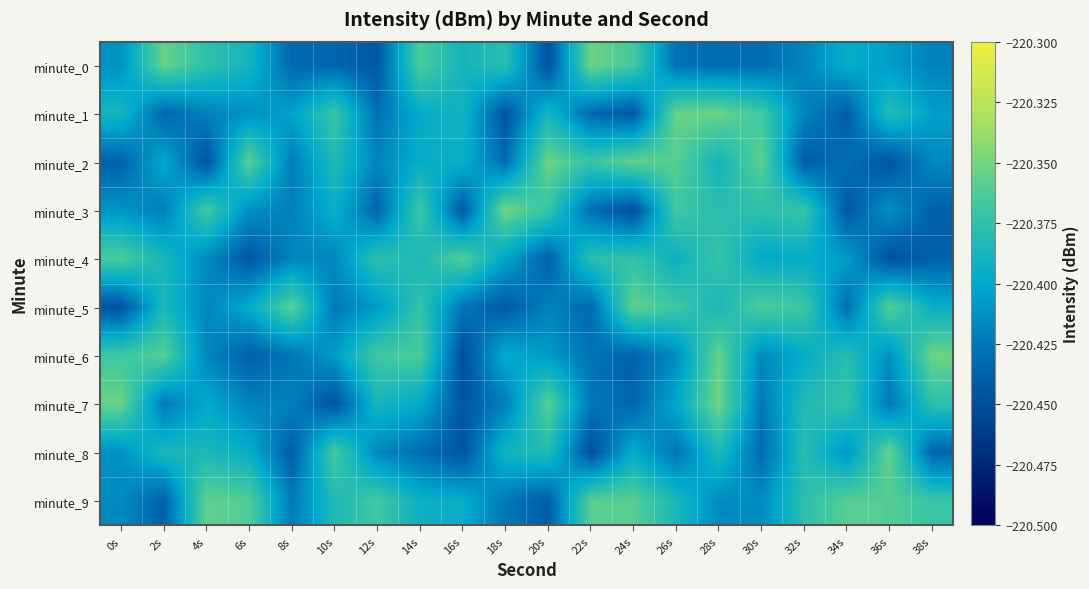

Reading right to left, extract all data points from this chart.

minute_0: 38s=-220.4	36s=-220.4	34s=-220.4	32s=-220.4	30s=-220.4	28s=-220.4	26s=-220.4	24s=-220.4	22s=-220.4	20s=-220.4	18s=-220.4	16s=-220.4	14s=-220.4	12s=-220.4	10s=-220.4	8s=-220.4	6s=-220.4	4s=-220.4	2s=-220.4	0s=-220.4
minute_1: 38s=-220.4	36s=-220.4	34s=-220.4	32s=-220.4	30s=-220.4	28s=-220.4	26s=-220.4	24s=-220.4	22s=-220.4	20s=-220.4	18s=-220.4	16s=-220.4	14s=-220.4	12s=-220.4	10s=-220.4	8s=-220.4	6s=-220.4	4s=-220.4	2s=-220.4	0s=-220.4
minute_2: 38s=-220.4	36s=-220.4	34s=-220.4	32s=-220.4	30s=-220.4	28s=-220.4	26s=-220.4	24s=-220.4	22s=-220.4	20s=-220.4	18s=-220.4	16s=-220.4	14s=-220.4	12s=-220.4	10s=-220.4	8s=-220.4	6s=-220.4	4s=-220.4	2s=-220.4	0s=-220.4
minute_3: 38s=-220.4	36s=-220.4	34s=-220.4	32s=-220.4	30s=-220.4	28s=-220.4	26s=-220.4	24s=-220.4	22s=-220.4	20s=-220.4	18s=-220.4	16s=-220.4	14s=-220.4	12s=-220.4	10s=-220.4	8s=-220.4	6s=-220.4	4s=-220.4	2s=-220.4	0s=-220.4
minute_4: 38s=-220.4	36s=-220.4	34s=-220.4	32s=-220.4	30s=-220.4	28s=-220.4	26s=-220.4	24s=-220.4	22s=-220.4	20s=-220.4	18s=-220.4	16s=-220.4	14s=-220.4	12s=-220.4	10s=-220.4	8s=-220.4	6s=-220.4	4s=-220.4	2s=-220.4	0s=-220.4
minute_5: 38s=-220.4	36s=-220.4	34s=-220.4	32s=-220.4	30s=-220.4	28s=-220.4	26s=-220.4	24s=-220.4	22s=-220.4	20s=-220.4	18s=-220.4	16s=-220.4	14s=-220.4	12s=-220.4	10s=-220.4	8s=-220.4	6s=-220.4	4s=-220.4	2s=-220.4	0s=-220.4
minute_6: 38s=-220.4	36s=-220.4	34s=-220.4	32s=-220.4	30s=-220.4	28s=-220.4	26s=-220.4	24s=-220.4	22s=-220.4	20s=-220.4	18s=-220.4	16s=-220.4	14s=-220.4	12s=-220.4	10s=-220.4	8s=-220.4	6s=-220.4	4s=-220.4	2s=-220.4	0s=-220.4
minute_7: 38s=-220.4	36s=-220.4	34s=-220.4	32s=-220.4	30s=-220.4	28s=-220.4	26s=-220.4	24s=-220.4	22s=-220.4	20s=-220.4	18s=-220.4	16s=-220.4	14s=-220.4	12s=-220.4	10s=-220.4	8s=-220.4	6s=-220.4	4s=-220.4	2s=-220.4	0s=-220.4
minute_8: 38s=-220.4	36s=-220.4	34s=-220.4	32s=-220.4	30s=-220.4	28s=-220.4	26s=-220.4	24s=-220.4	22s=-220.4	20s=-220.4	18s=-220.4	16s=-220.4	14s=-220.4	12s=-220.4	10s=-220.4	8s=-220.4	6s=-220.4	4s=-220.4	2s=-220.4	0s=-220.4
minute_9: 38s=-220.4	36s=-220.4	34s=-220.4	32s=-220.4	30s=-220.4	28s=-220.4	26s=-220.4	24s=-220.4	22s=-220.4	20s=-220.4	18s=-220.4	16s=-220.4	14s=-220.4	12s=-220.4	10s=-220.4	8s=-220.4	6s=-220.4	4s=-220.4	2s=-220.4	0s=-220.4